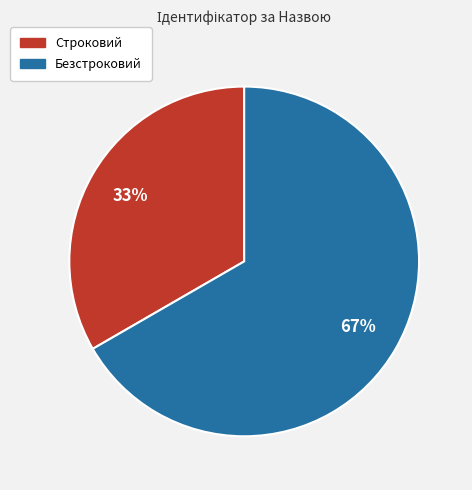

Is it true that Строковий is 48% of the pie?

False